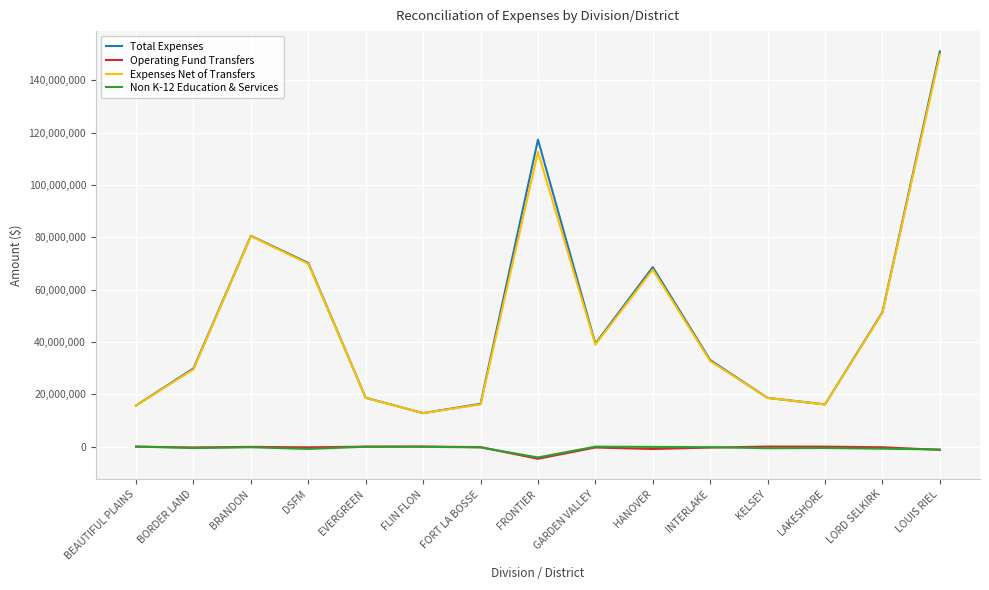

What are all the series names shown in the legend?

Total Expenses, Operating Fund Transfers, Expenses Net of Transfers, Non K-12 Education & Services